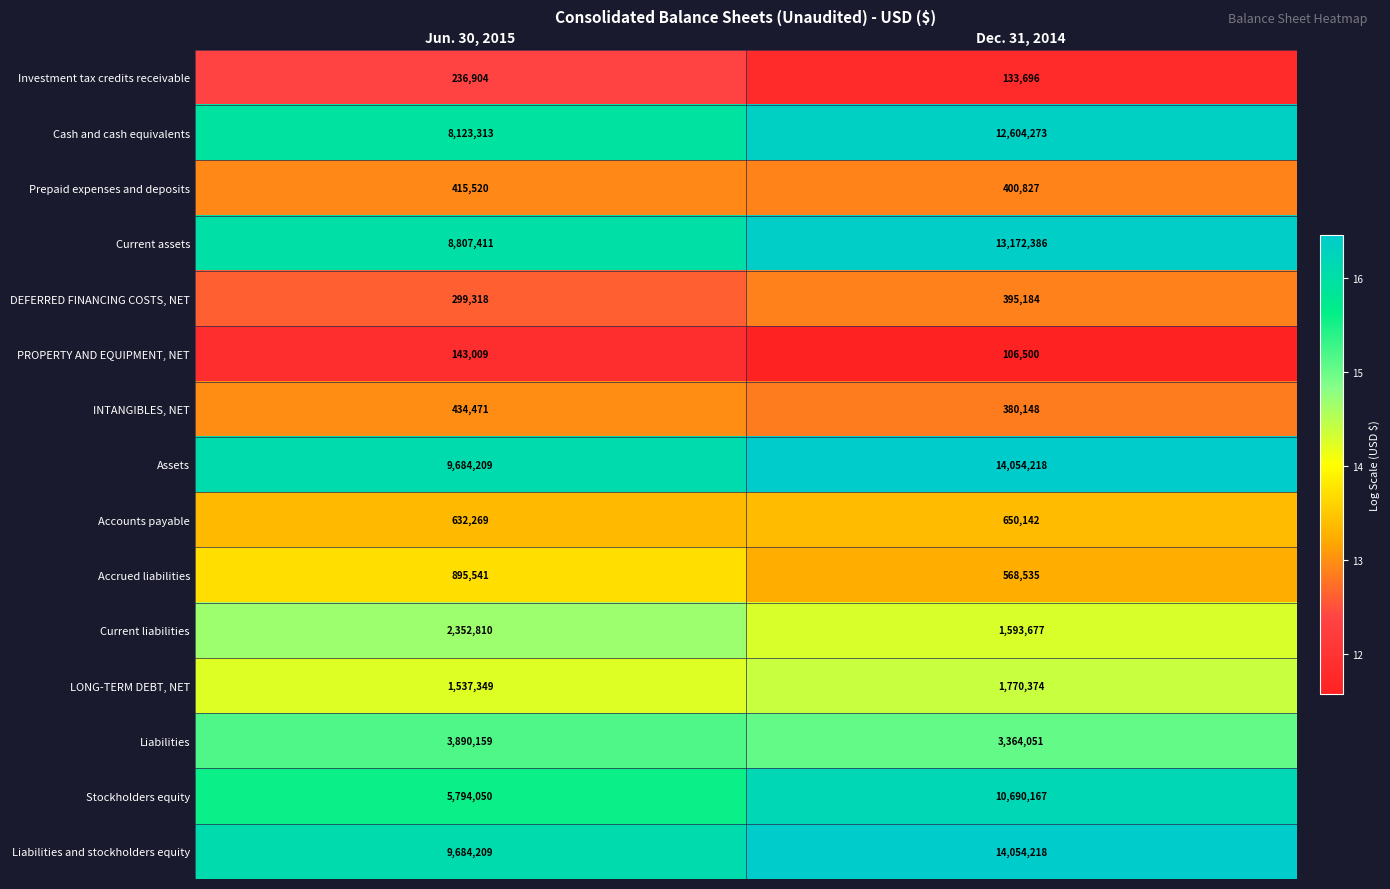

Reading left to right, what are all the values shown in this chart?

Investment tax credits receivable: Jun. 30, 2015=236904	Dec. 31, 2014=133696
Cash and cash equivalents: Jun. 30, 2015=8123313	Dec. 31, 2014=12604273
Prepaid expenses and deposits: Jun. 30, 2015=415520	Dec. 31, 2014=400827
Current assets: Jun. 30, 2015=8807411	Dec. 31, 2014=13172386
DEFERRED FINANCING COSTS, NET: Jun. 30, 2015=299318	Dec. 31, 2014=395184
PROPERTY AND EQUIPMENT, NET: Jun. 30, 2015=143009	Dec. 31, 2014=106500
INTANGIBLES, NET: Jun. 30, 2015=434471	Dec. 31, 2014=380148
Assets: Jun. 30, 2015=9684209	Dec. 31, 2014=14054218
Accounts payable: Jun. 30, 2015=632269	Dec. 31, 2014=650142
Accrued liabilities: Jun. 30, 2015=895541	Dec. 31, 2014=568535
Current liabilities: Jun. 30, 2015=2352810	Dec. 31, 2014=1593677
LONG-TERM DEBT, NET: Jun. 30, 2015=1537349	Dec. 31, 2014=1770374
Liabilities: Jun. 30, 2015=3890159	Dec. 31, 2014=3364051
Stockholders equity: Jun. 30, 2015=5794050	Dec. 31, 2014=10690167
Liabilities and stockholders equity: Jun. 30, 2015=9684209	Dec. 31, 2014=14054218